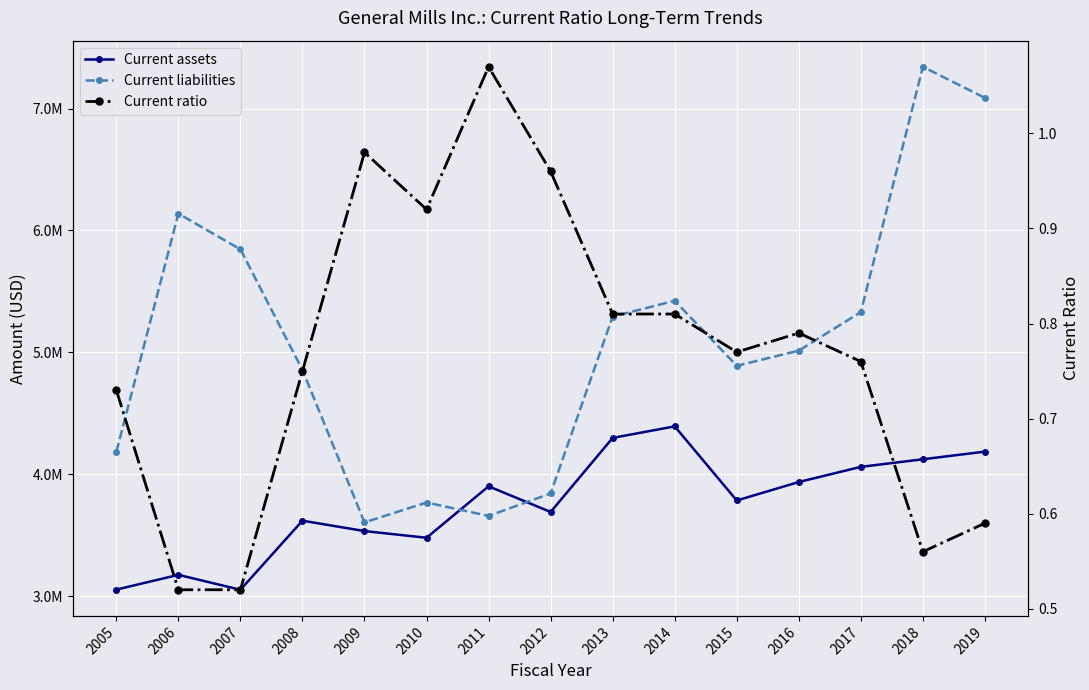

How many lines are shown in the chart?

3